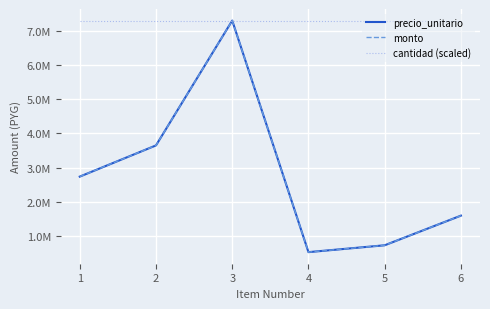

True or false: monto has a value of 1285034 at 1.

False